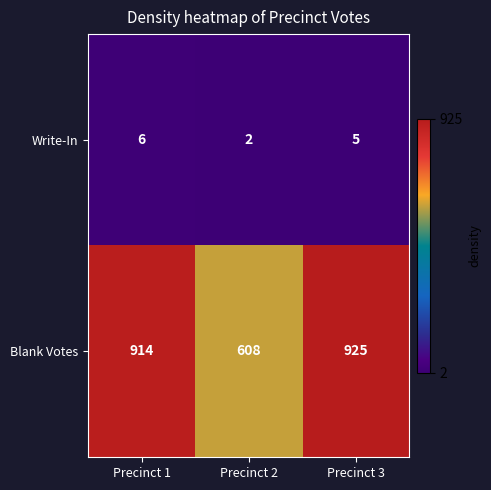

What is the maximum value shown in the chart?

925